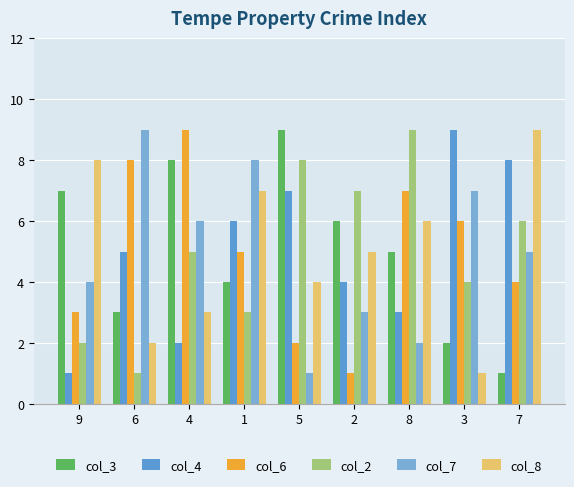

Is the value of col_6 at 8 greater than the value of col_8 at 1?

No